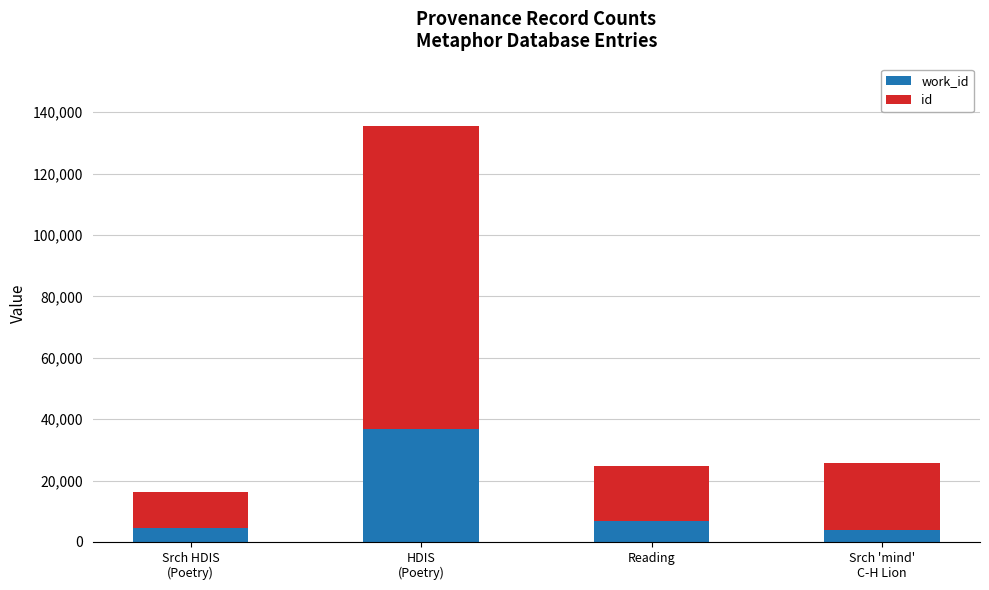

What is the total value across all series at Reading?

24593